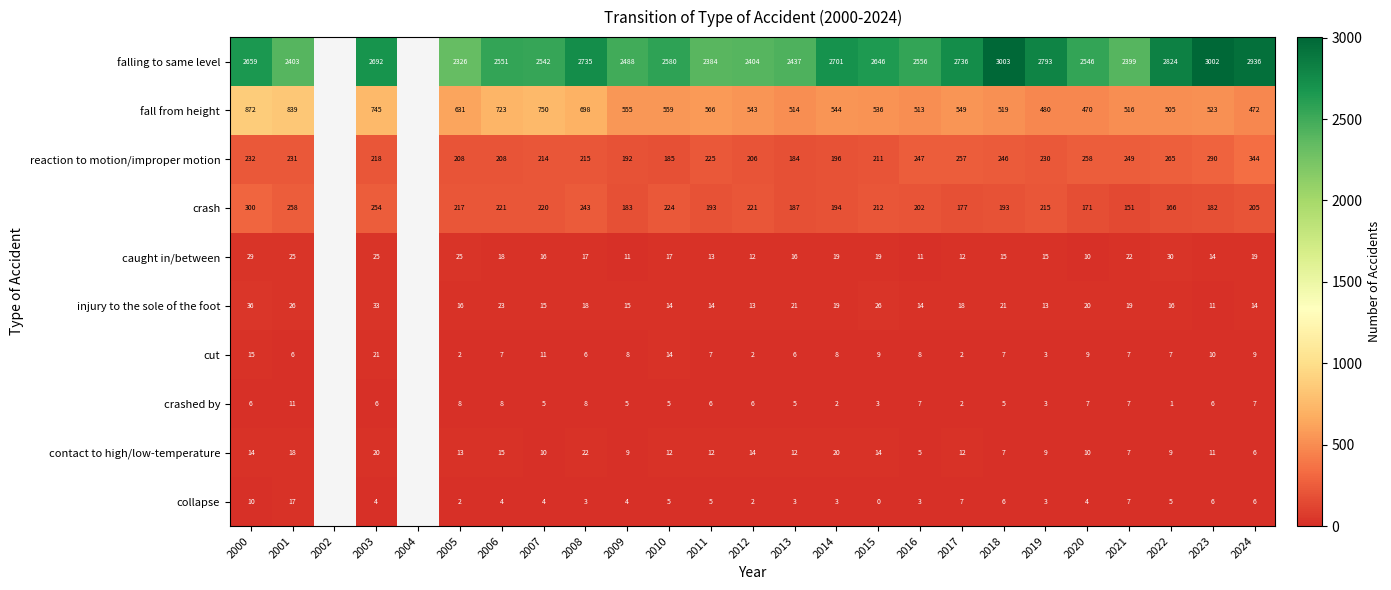

Rank the series by their maximum value, from lowest to highest.

crashed by, collapse, cut, contact to high/low-temperature, caught in/between, injury to the sole of the foot, crash, reaction to motion/improper motion, fall from height, falling to same level